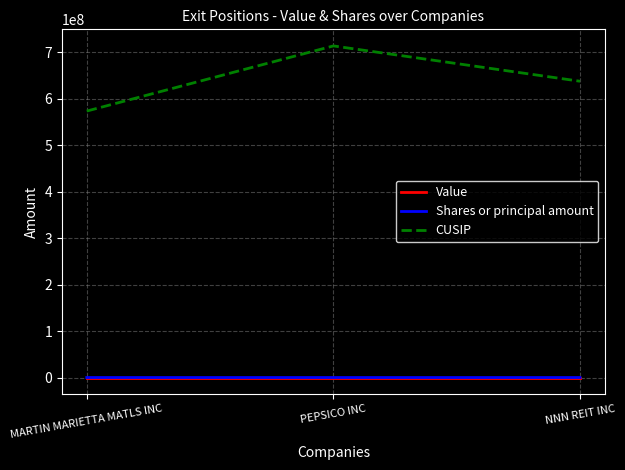

How many values in the Shares or principal amount series exceed -1145?

1